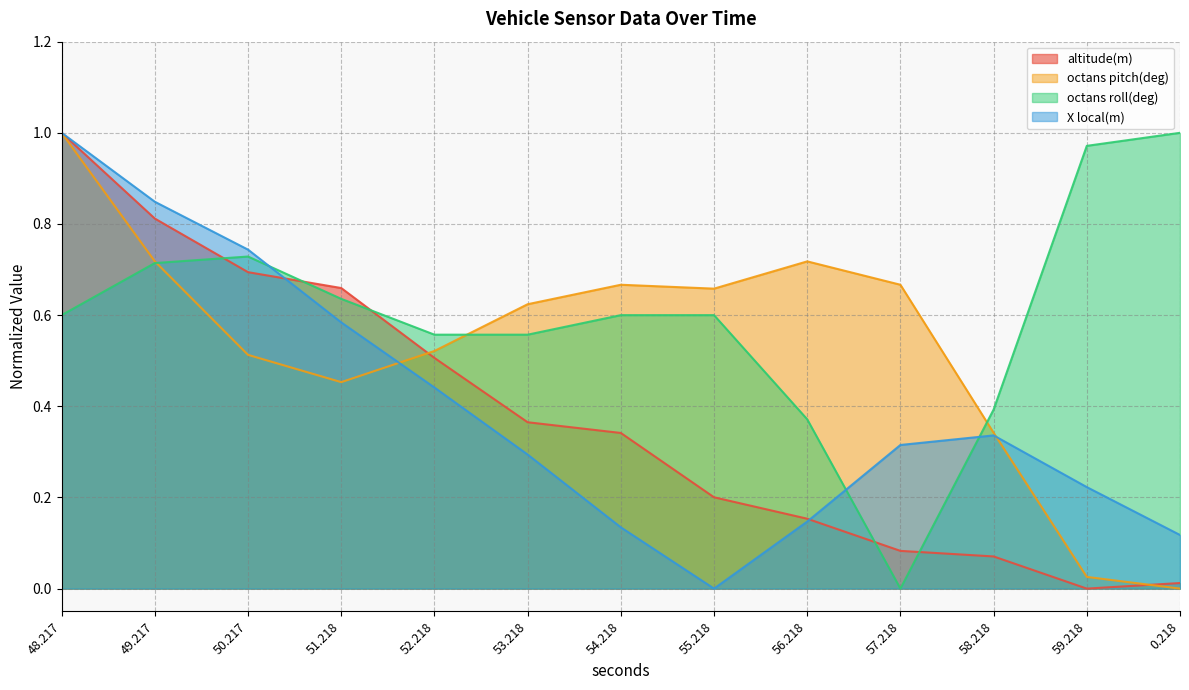

Does the chart display data point markers on the line(s)?

No